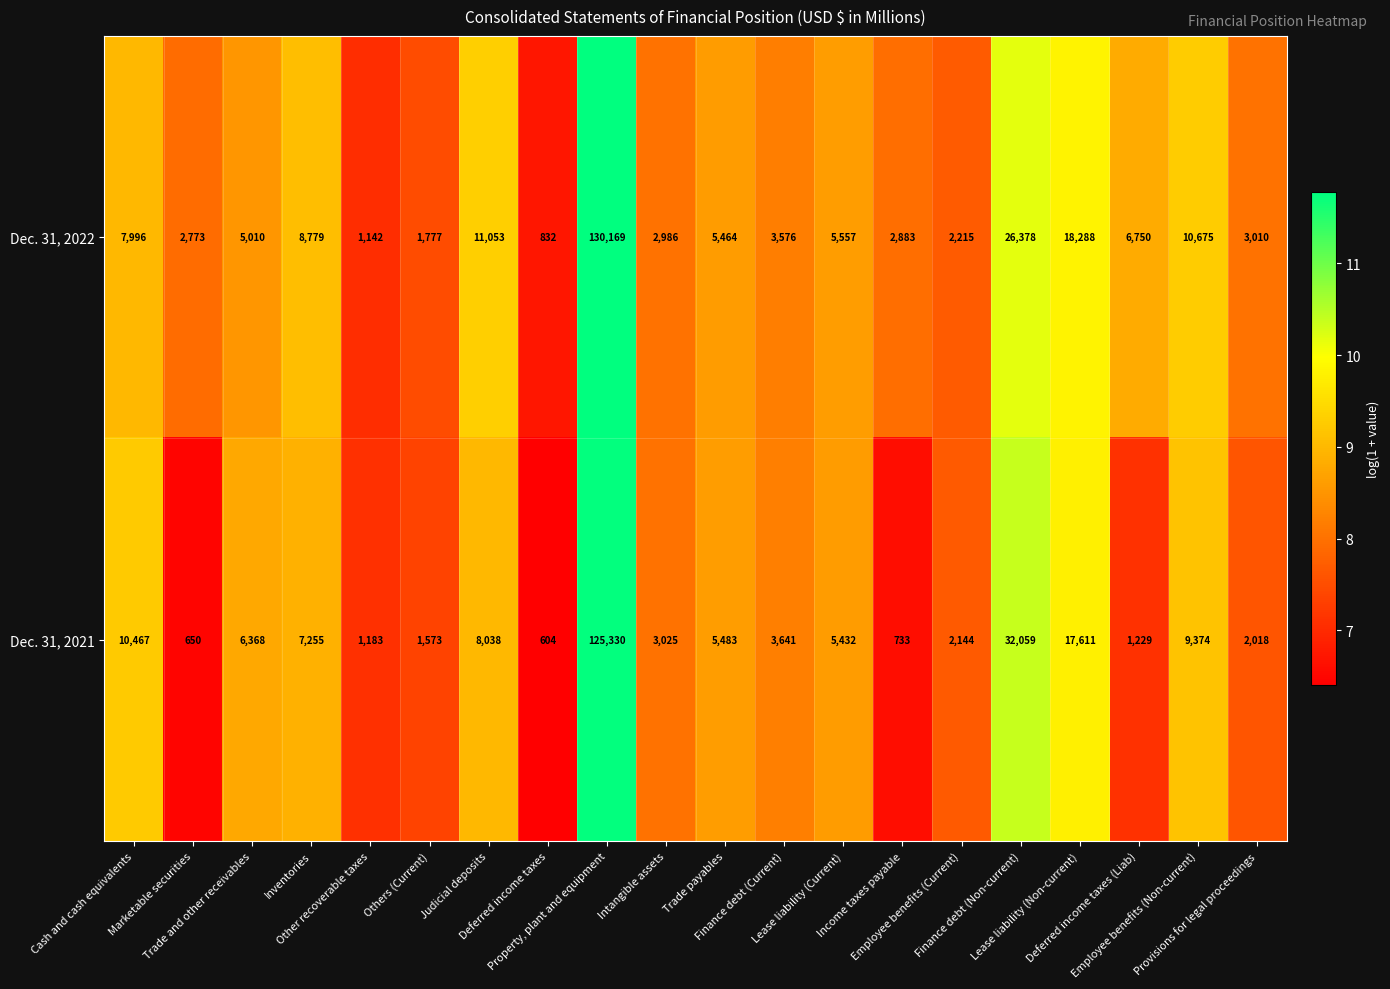

Rank the series by their maximum value, from highest to lowest.

Dec. 31, 2022, Dec. 31, 2021